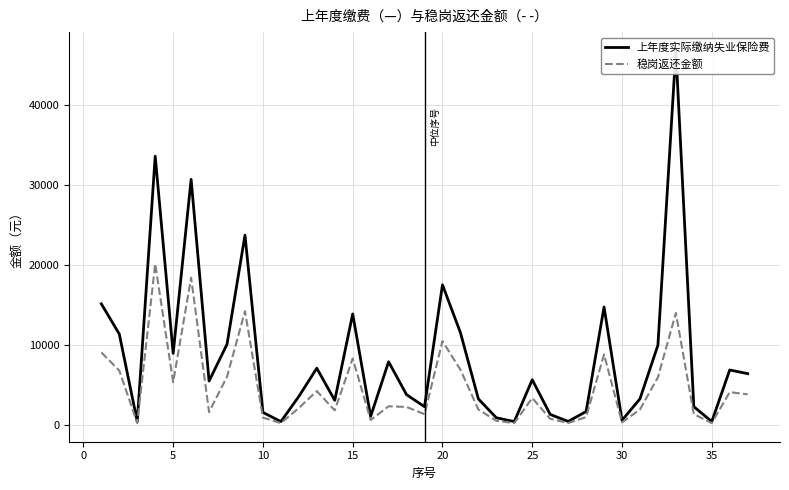

Is the value of 上年度实际缴纳失业保险费 at 25 greater than the value of 稳岗返还金额 at 34?

Yes